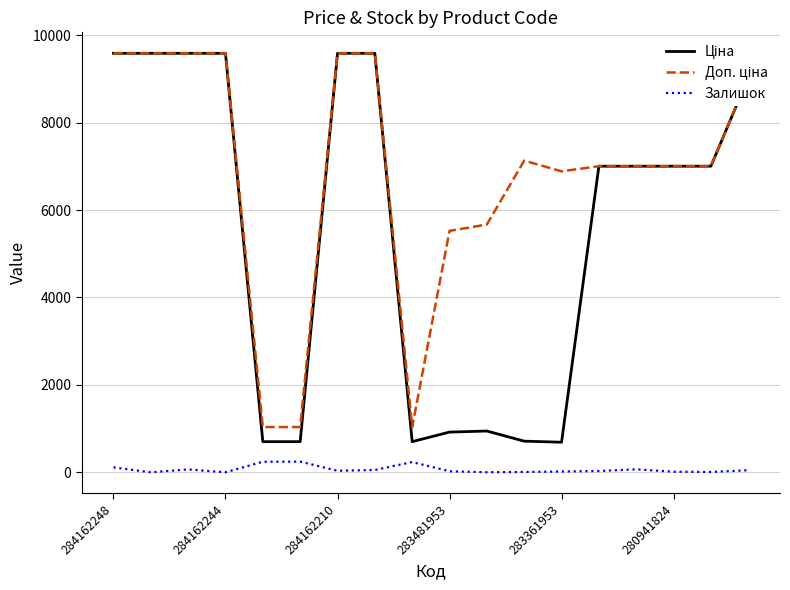

What is the greatest value displayed?

9585.4